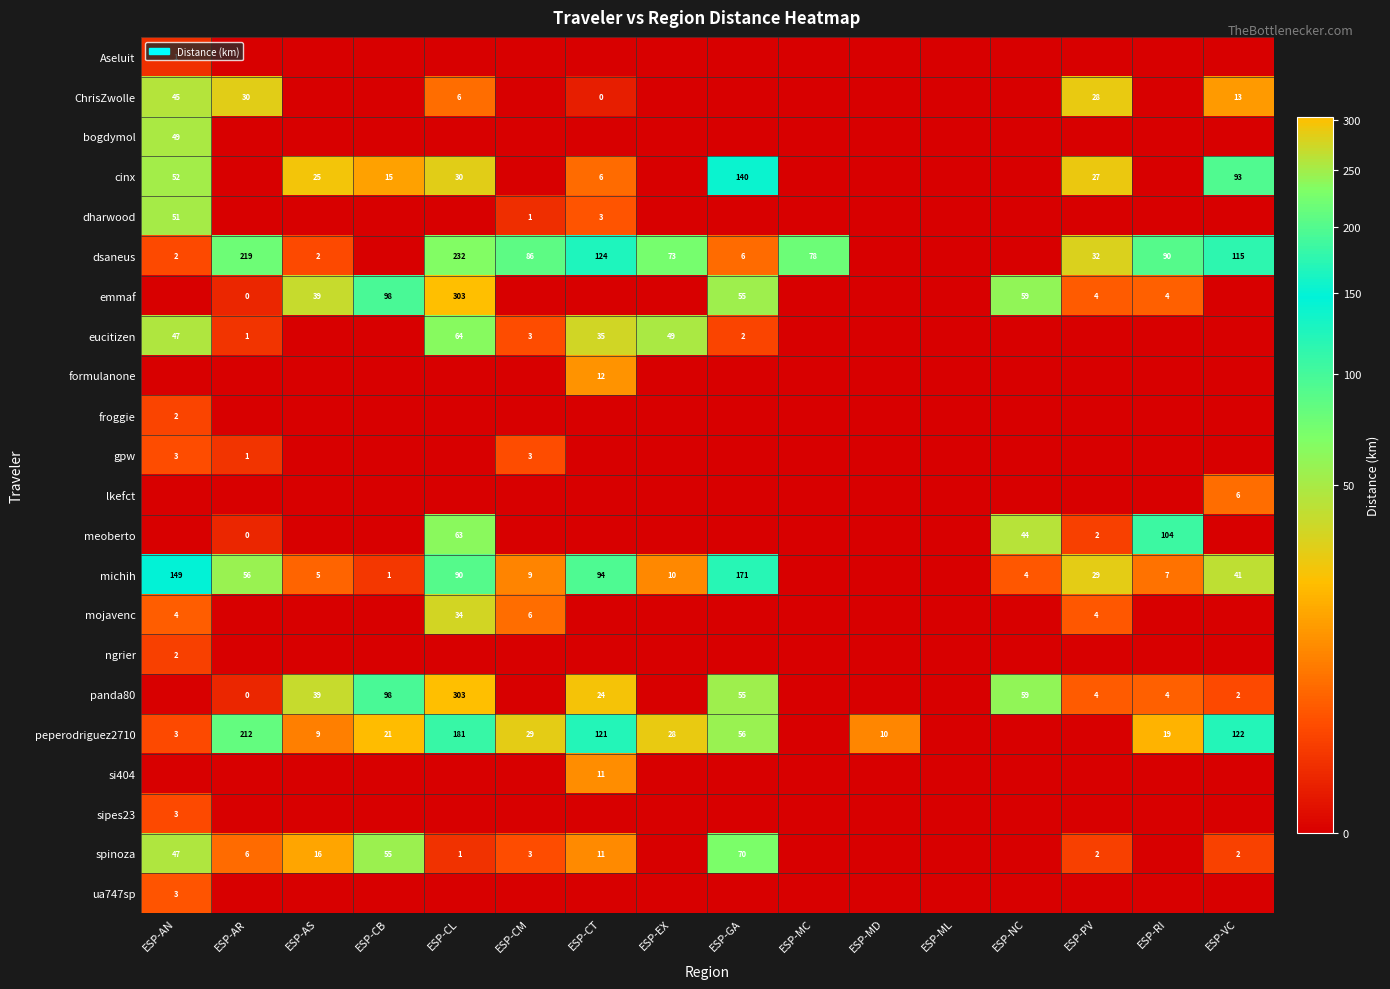

What is the difference between the dsaneus values at ESP-AS and ESP-CL?

230